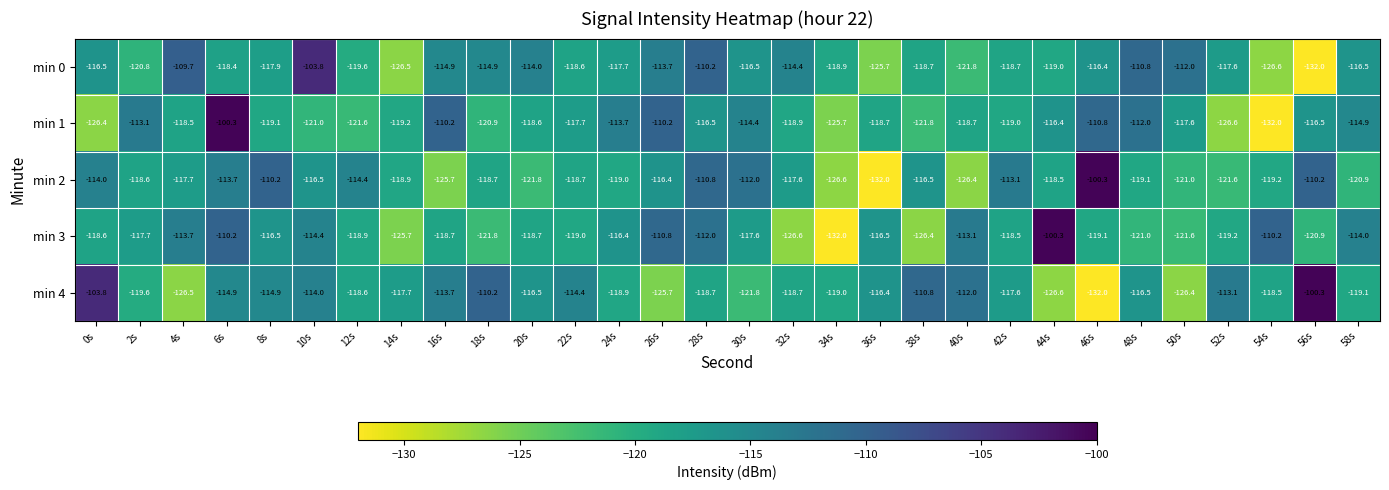

What is the sum of the min 1 values at 56s and 54s?

-248.5